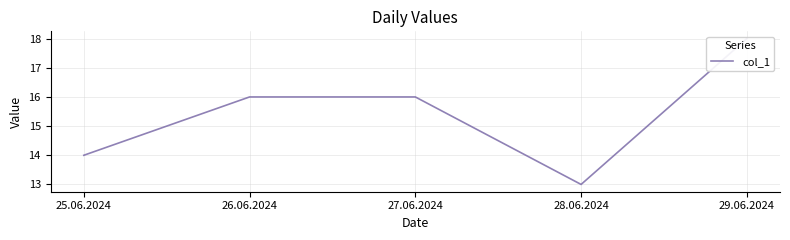

Count the number of categories in the chart.

5